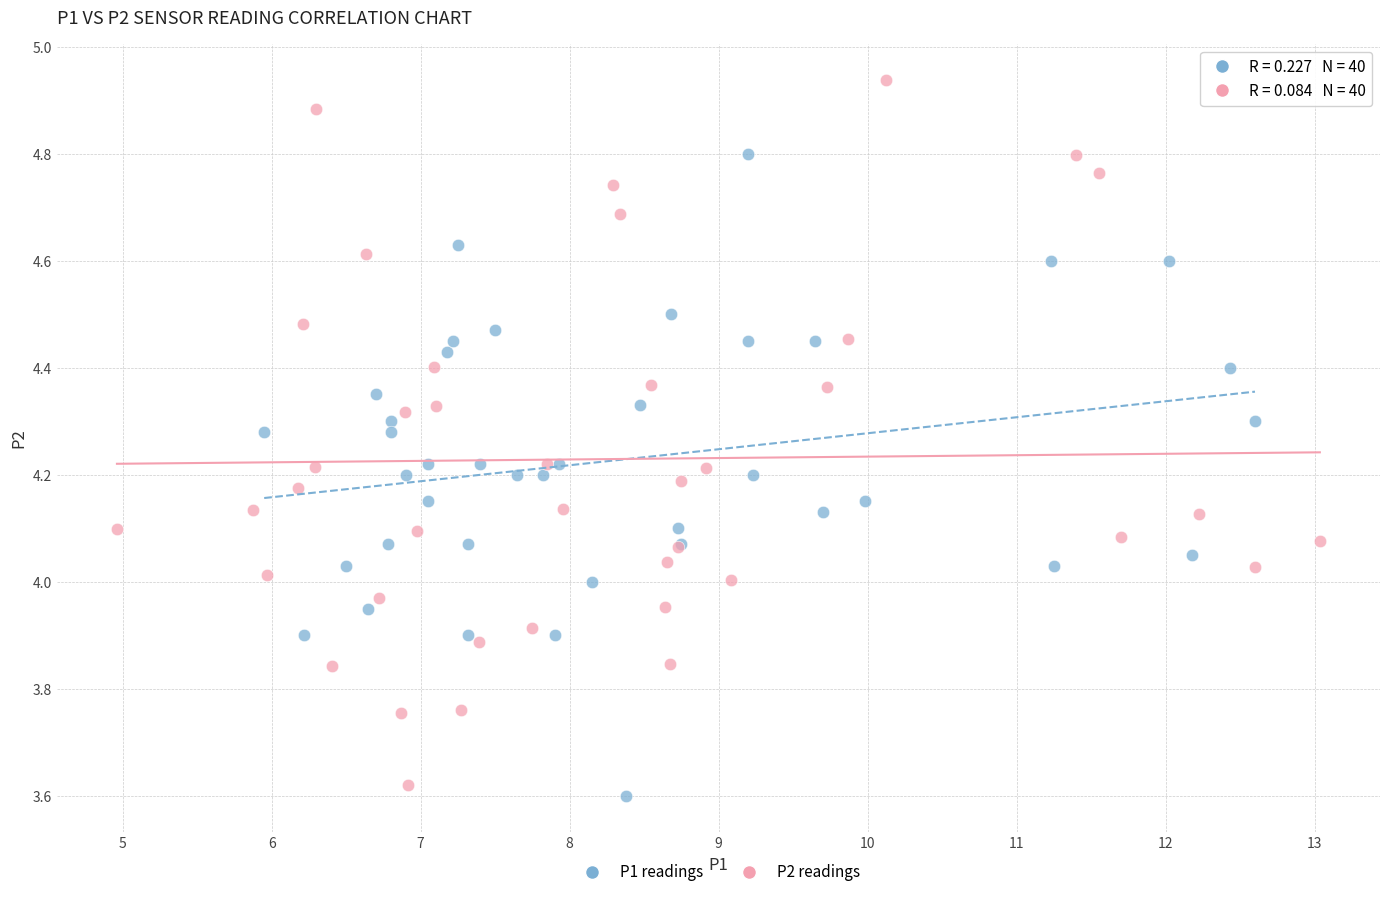

What are all the series names shown in the legend?

P1 readings, P2 readings